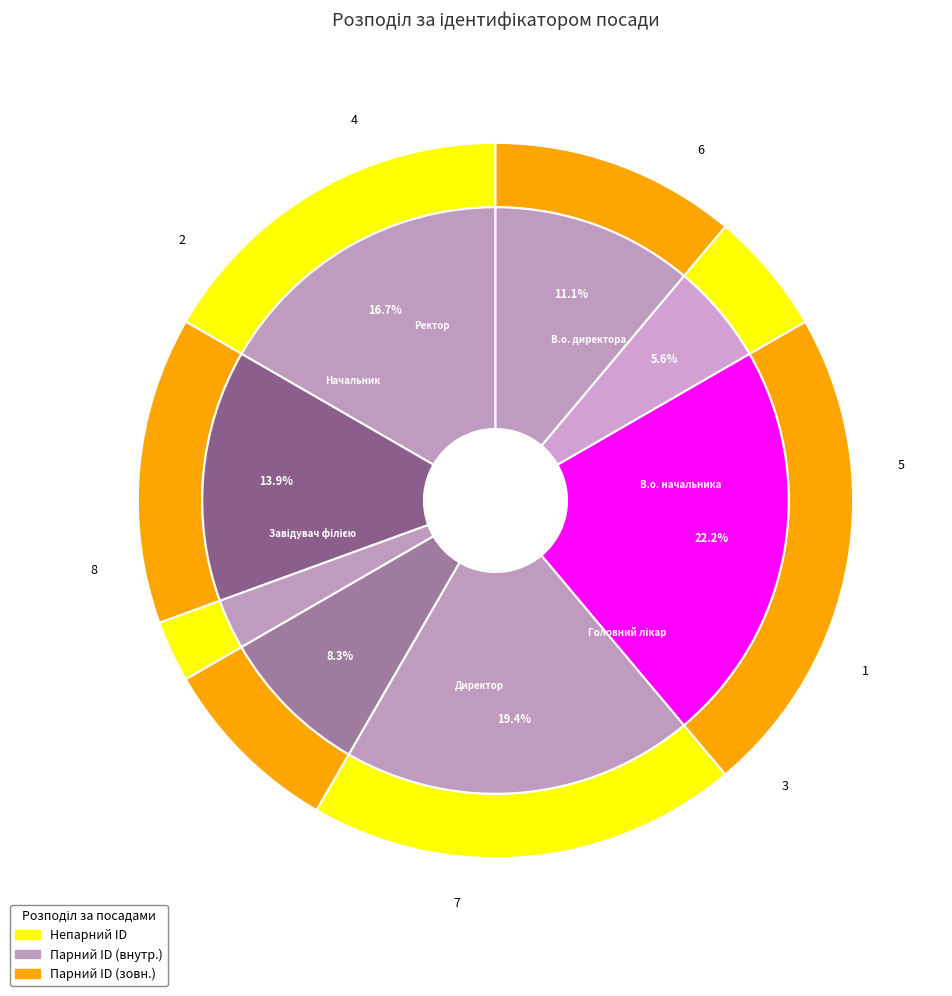

To the nearest percent, what portion does Начальник represent?

6%